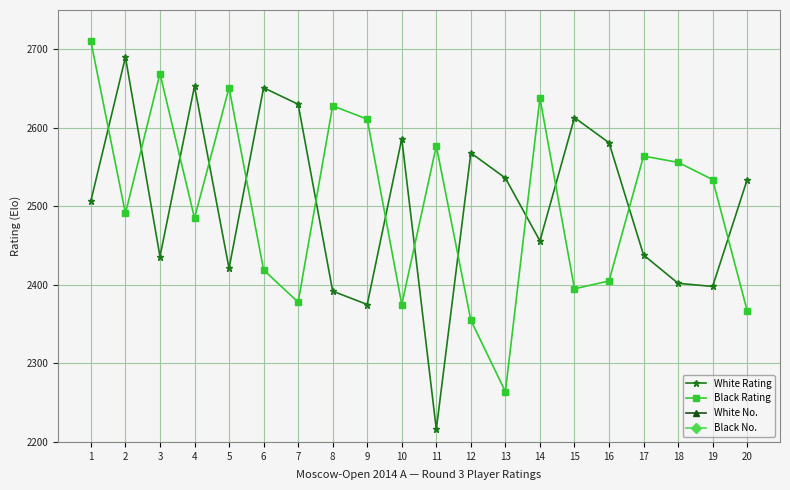

Which label corresponds to the smallest value in the chart?

1